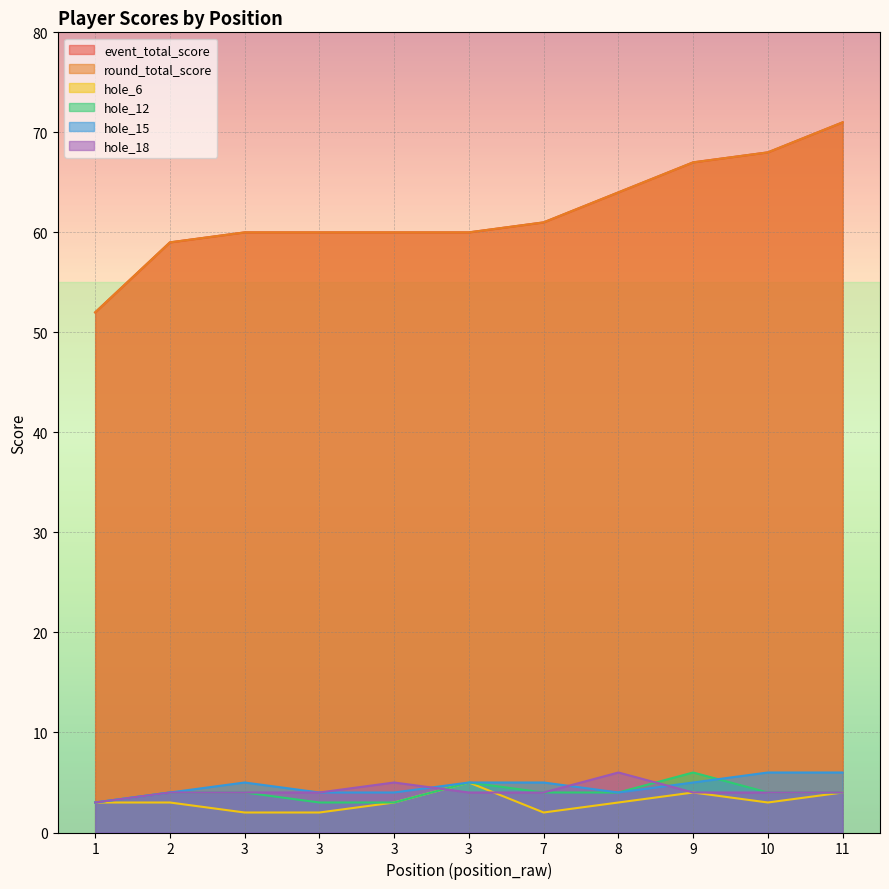

How many interior local peaks does the hole_18 series have?

2